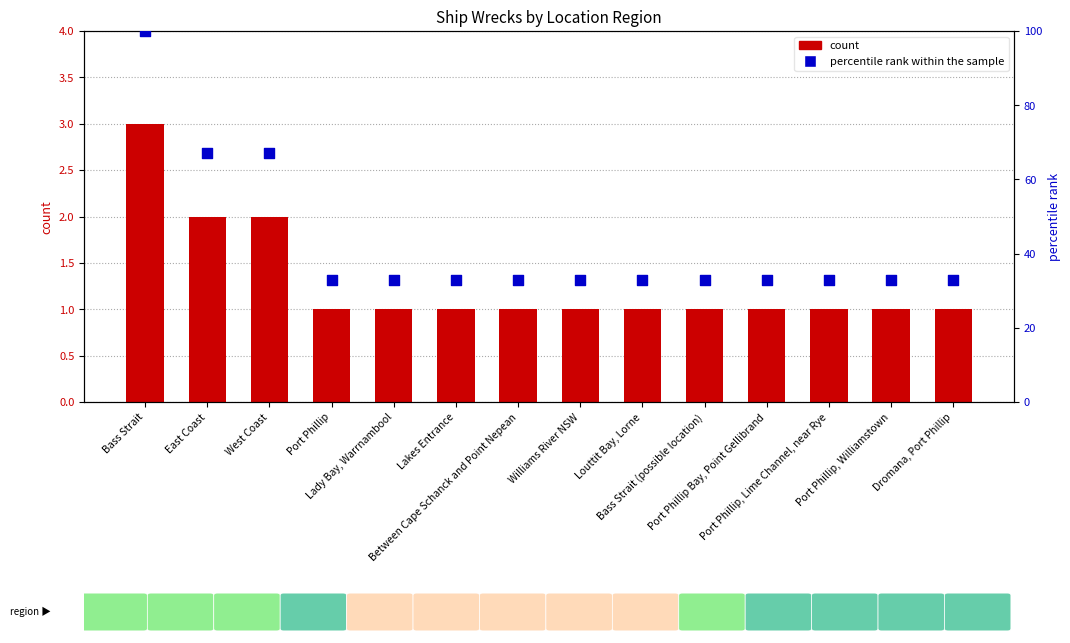

At which category is the sum across all series the highest?

Bass Strait